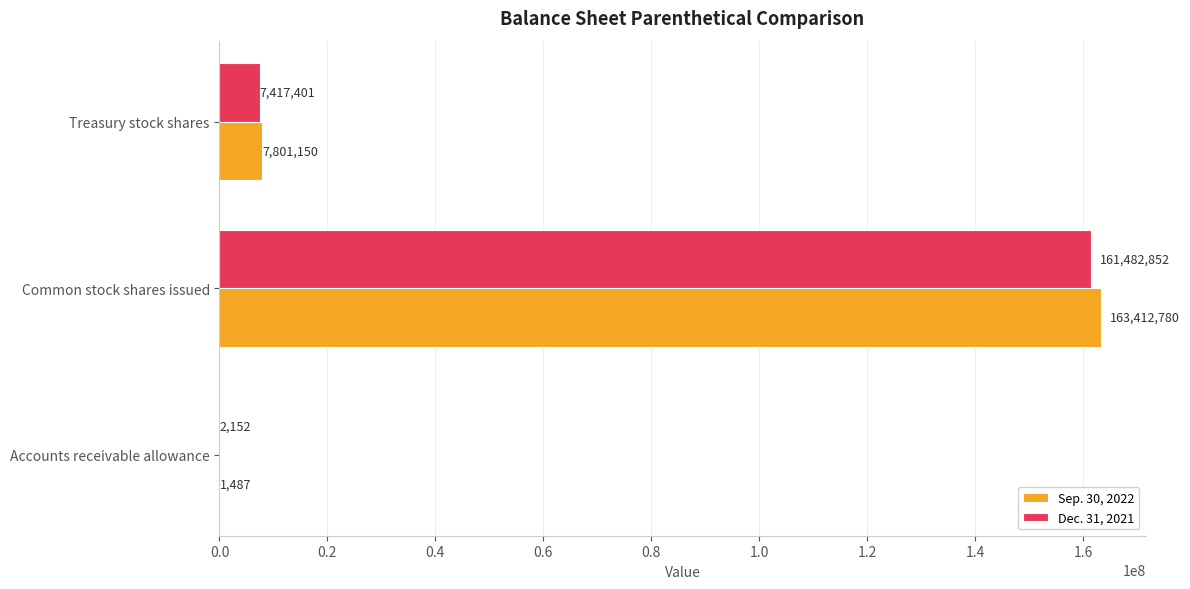

Is the value of Dec. 31, 2021 at Common stock shares issued greater than the value of Sep. 30, 2022 at Common stock shares issued?

No